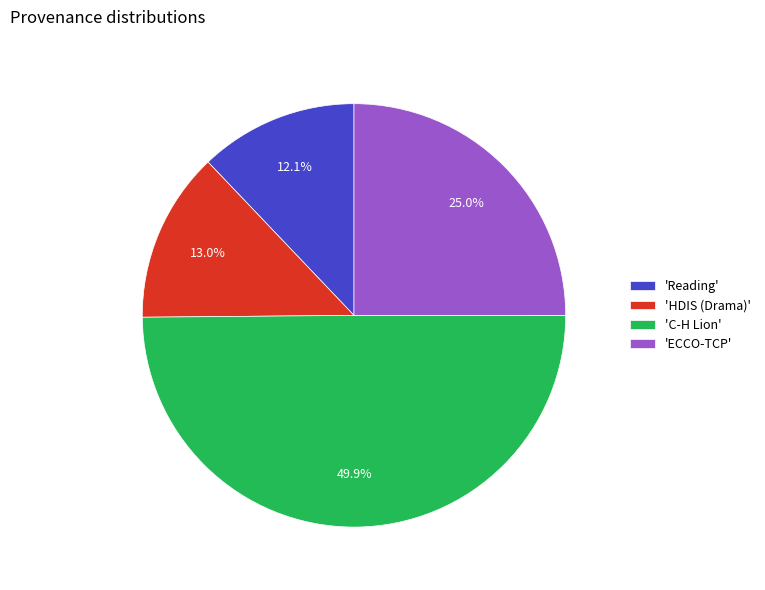

To the nearest percent, what is the difference between the largest and smallest slice percentages?

38%